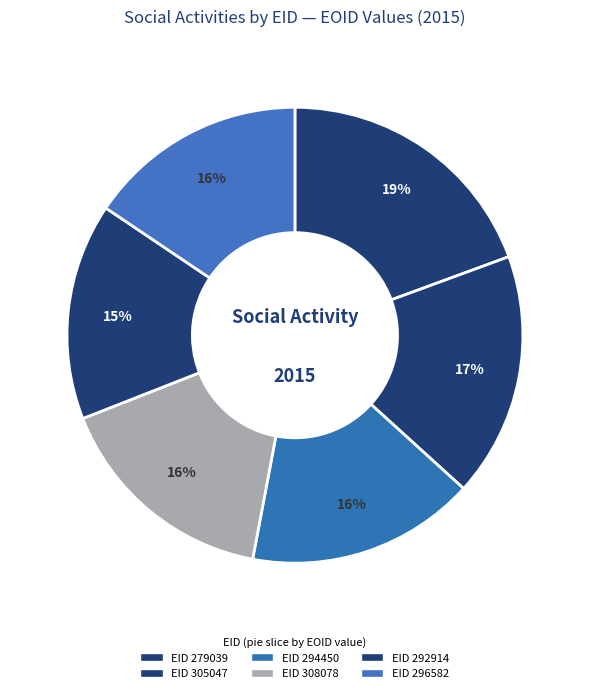

How many segments does this pie chart have?

6